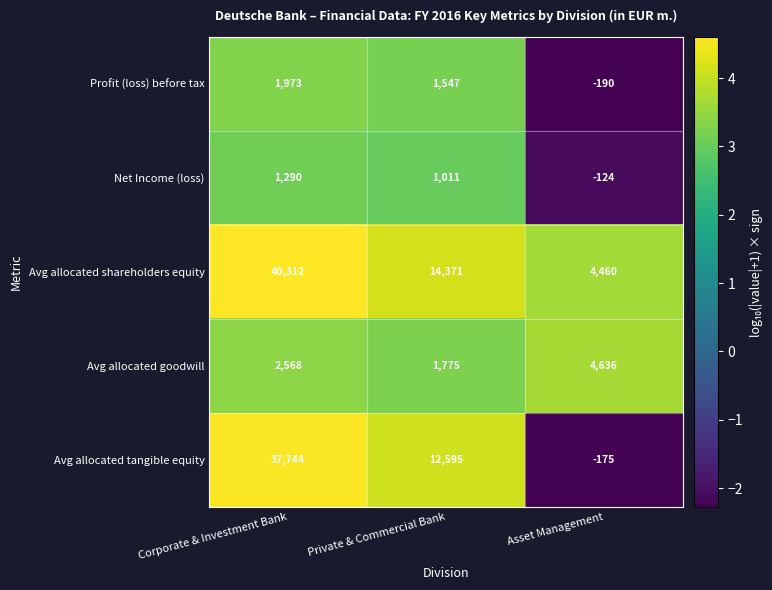

Which series has the largest total across all categories?

Avg allocated shareholders equity